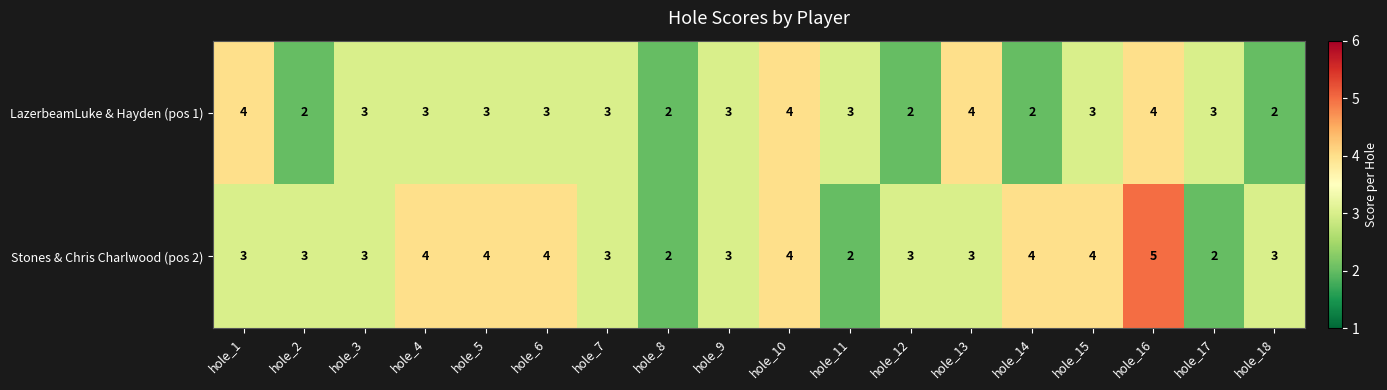

Rank the series by their maximum value, from lowest to highest.

LazerbeamLuke & Hayden (pos 1), Stones & Chris Charlwood (pos 2)